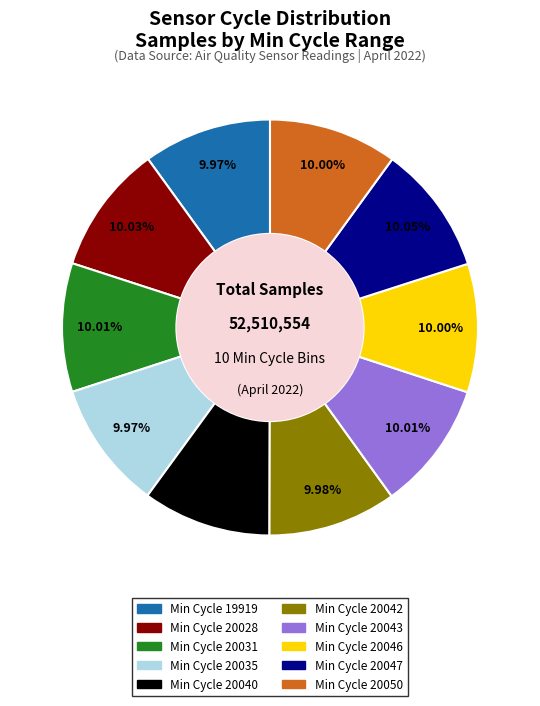

Is there a majority slice in this chart?

No